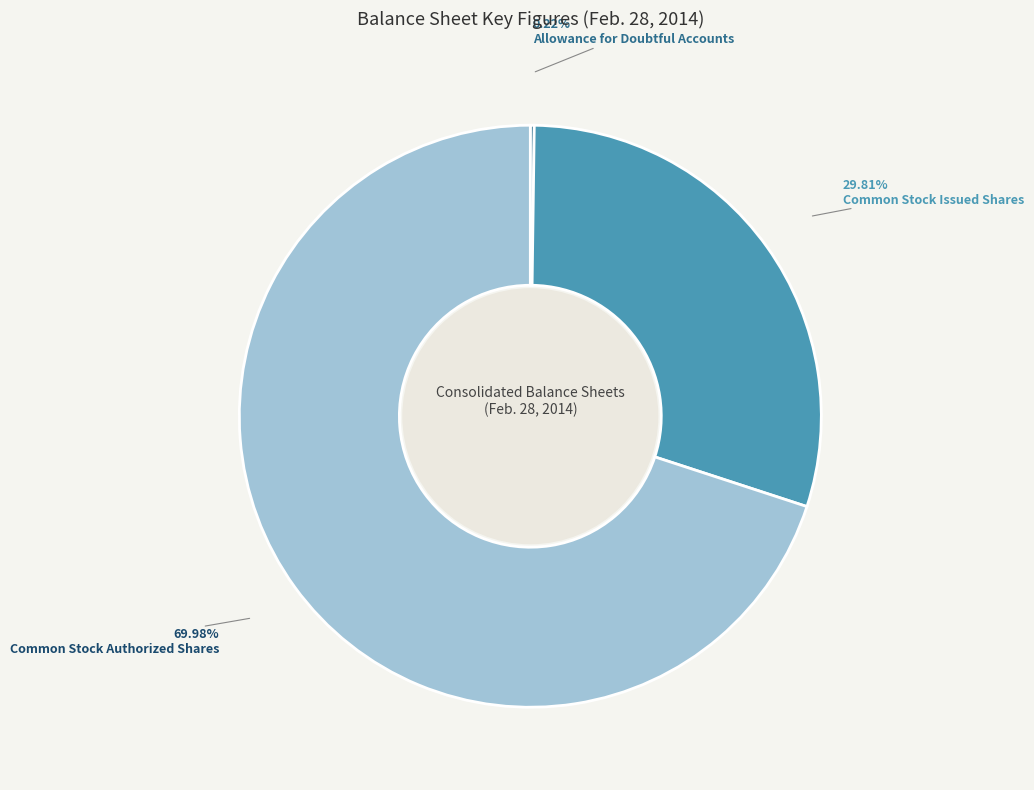

Is there a majority slice in this chart?

Yes